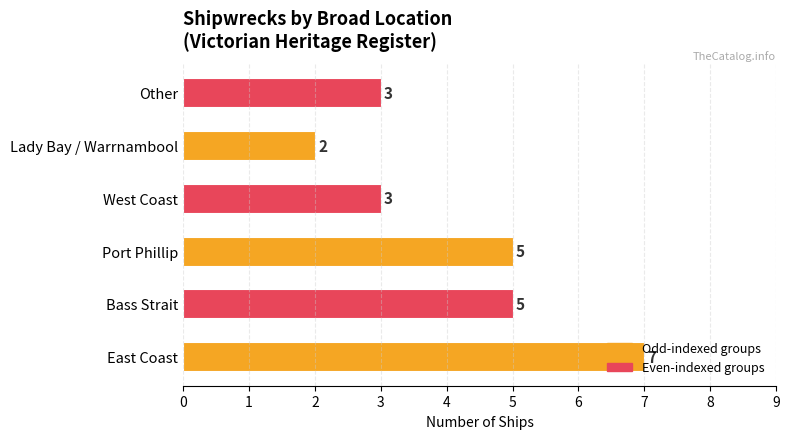

What is the maximum value shown in the chart?

7